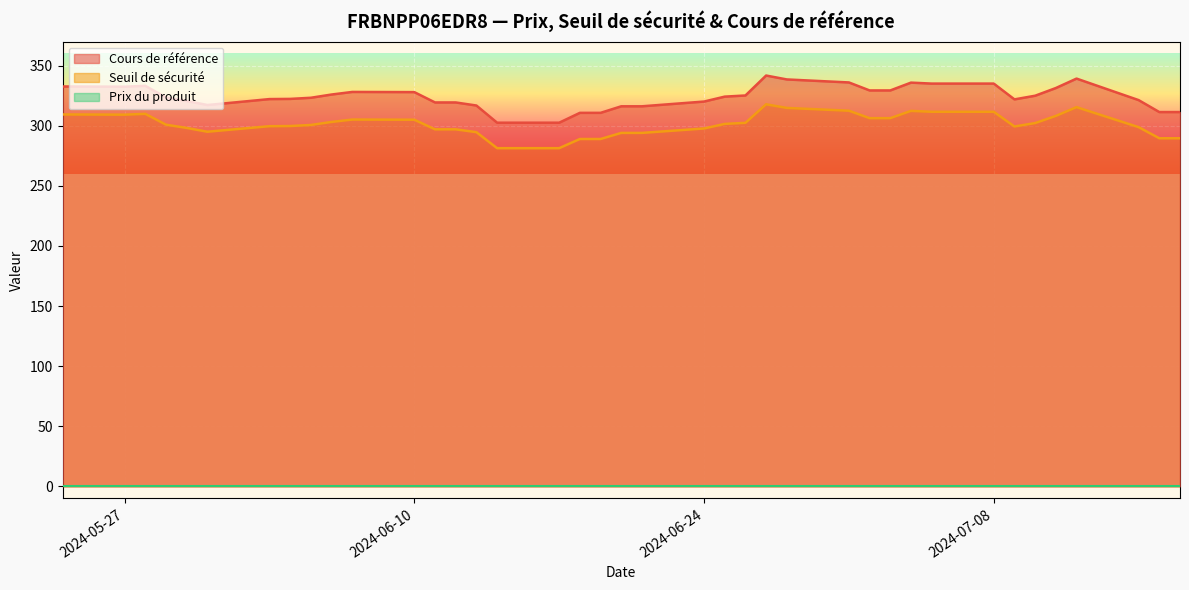

In Seuil de sécurité, how many points are lower than both neighbors (excluding endpoints)?

3